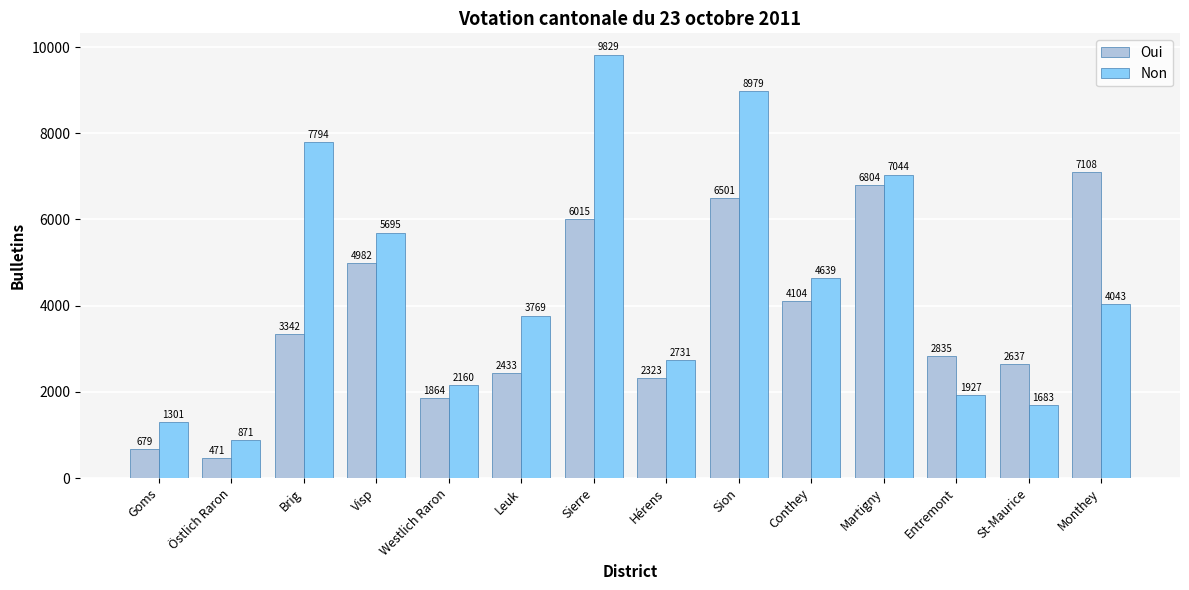

What position from the right is Sierre?

8